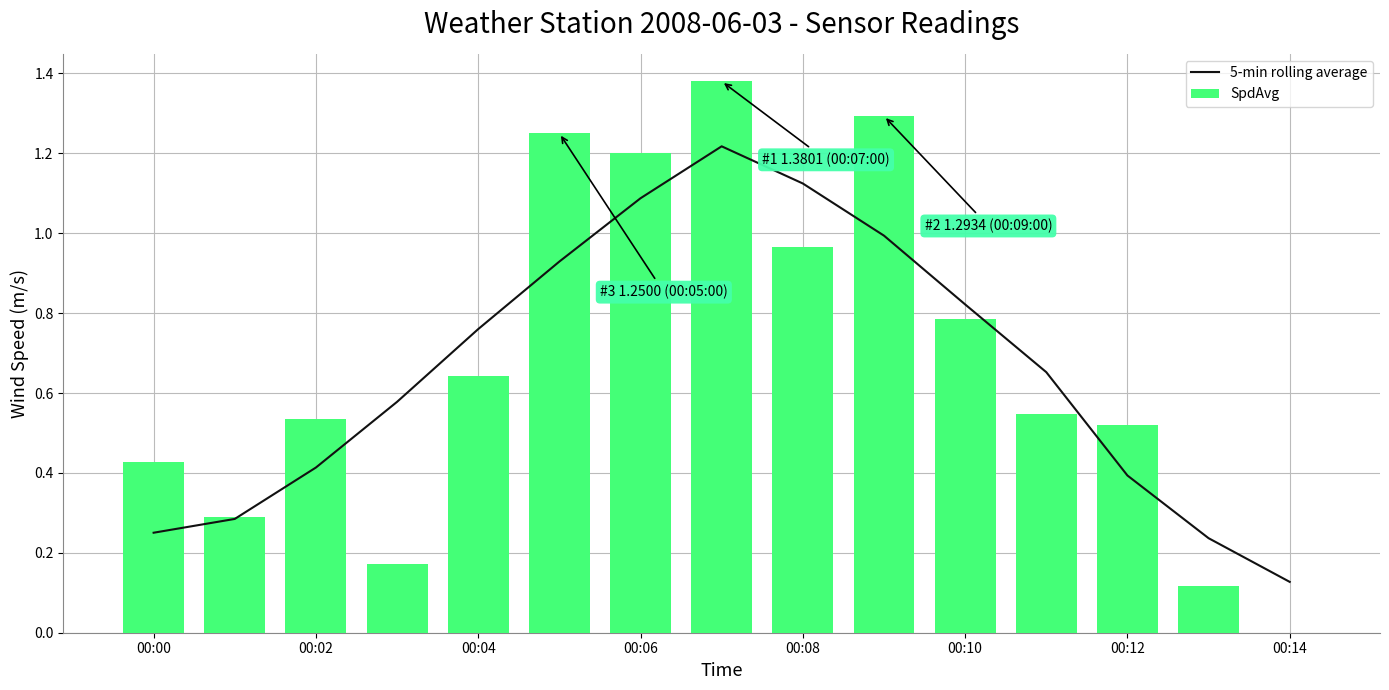

Reading left to right, list all the values displayed in this chart.

5-min rolling average: 0.3	0.3	0.4	0.6	0.8	0.9	1.1	1.2	1.1	1.0	0.8	0.7	0.4	0.2	0.1
SpdAvg: 0.4	0.3	0.5	0.2	0.6	1.2	1.2	1.4	1.0	1.3	0.8	0.5	0.5	0.1	0.0